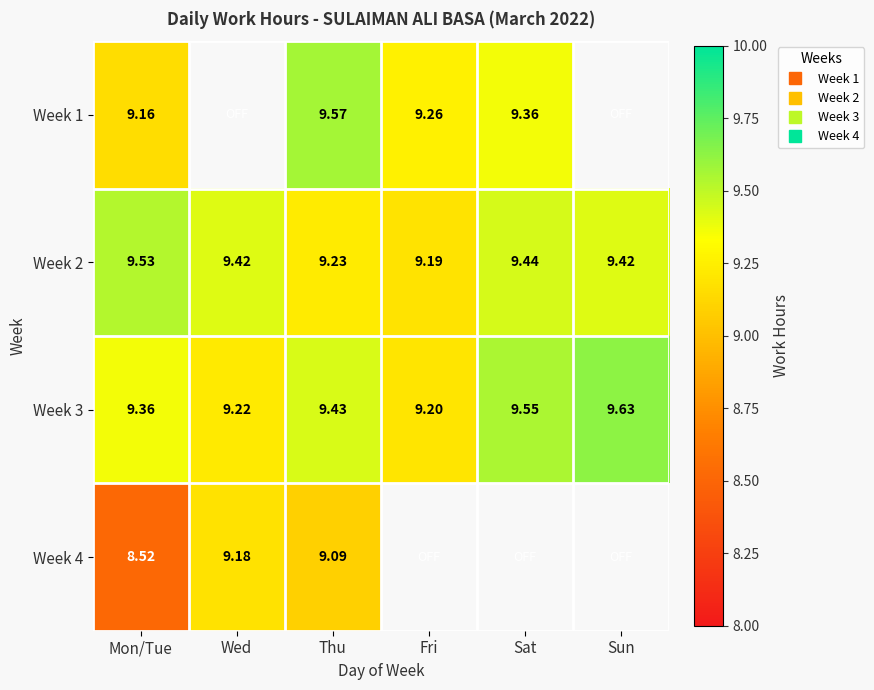

What is the difference between the maximum and minimum values in the Week 4 series?

0.7